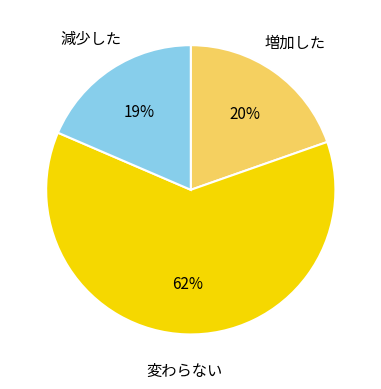

To the nearest percent, what is the difference between the largest and smallest slice percentages?

43%